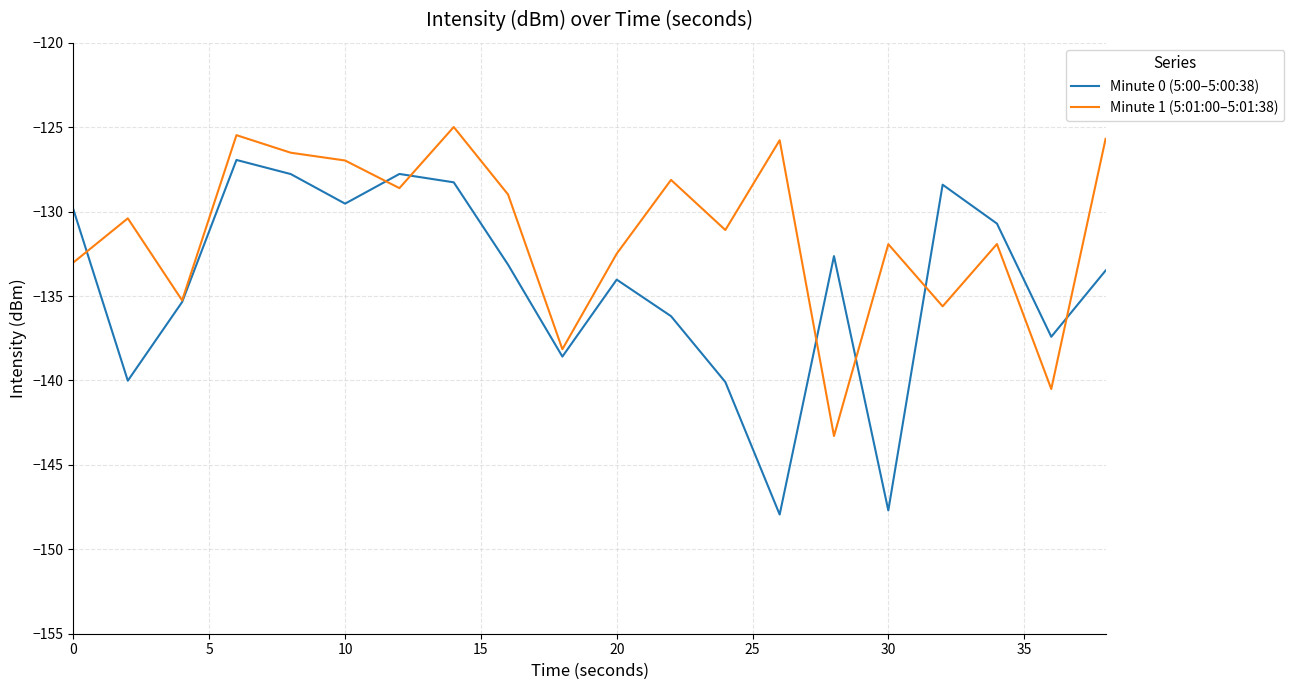

Which series has the largest total across all categories?

Minute 1 (5:01:00–5:01:38)